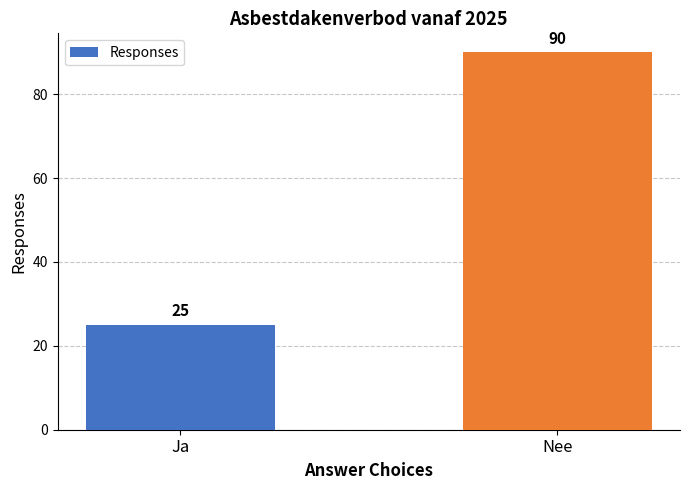

Rank the categories by value from lowest to highest.

Ja, Nee